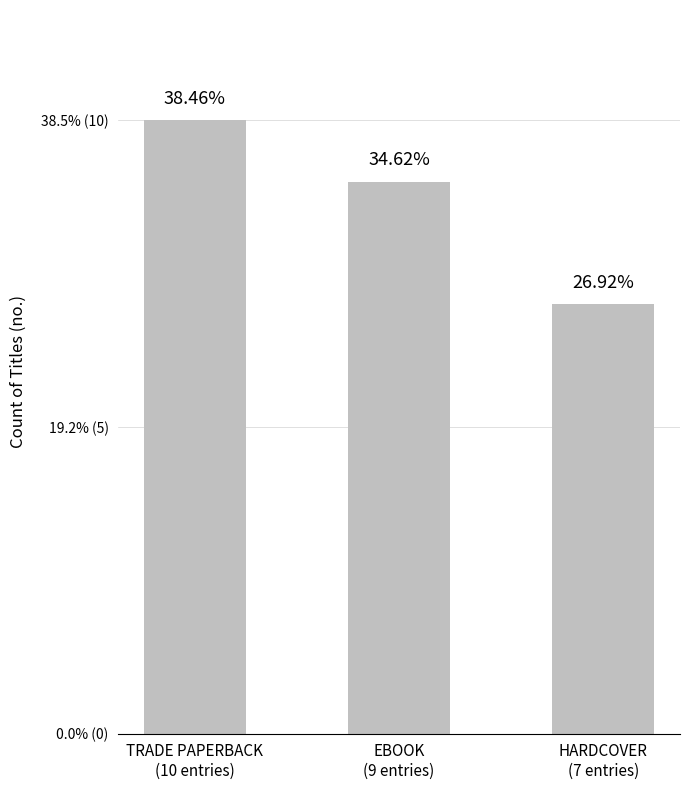

What is the difference between the values at HARDCOVER
(7 entries) and TRADE PAPERBACK
(10 entries)?

3